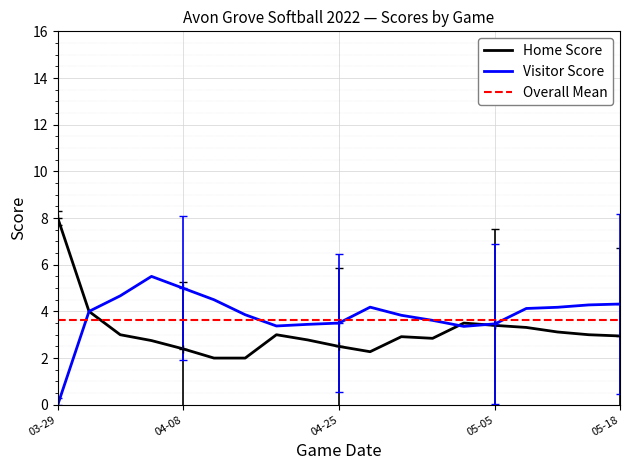

Which series ends up on top after the final intersection of Visitor Score and Home Score?

Visitor Score